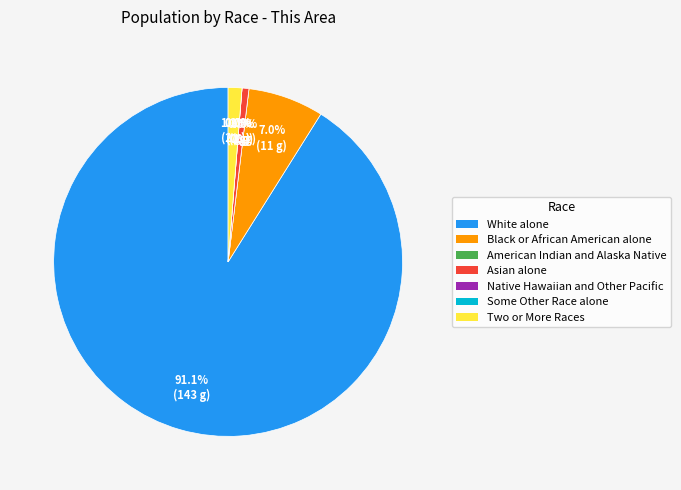

Rank the categories by value from lowest to highest.

American Indian and Alaska Native, Native Hawaiian and Other Pacific, Some Other Race alone, Asian alone, Two or More Races, Black or African American alone, White alone